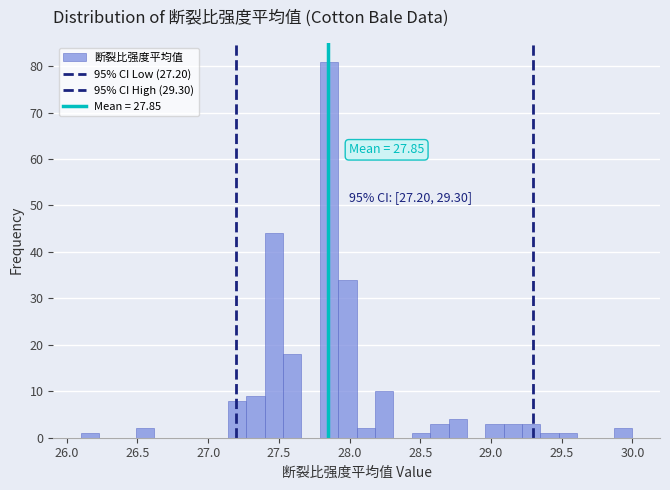

Around what value on the x-axis is the tallest bar? Give the approximate position of its centre, as read against the axis.

27.85